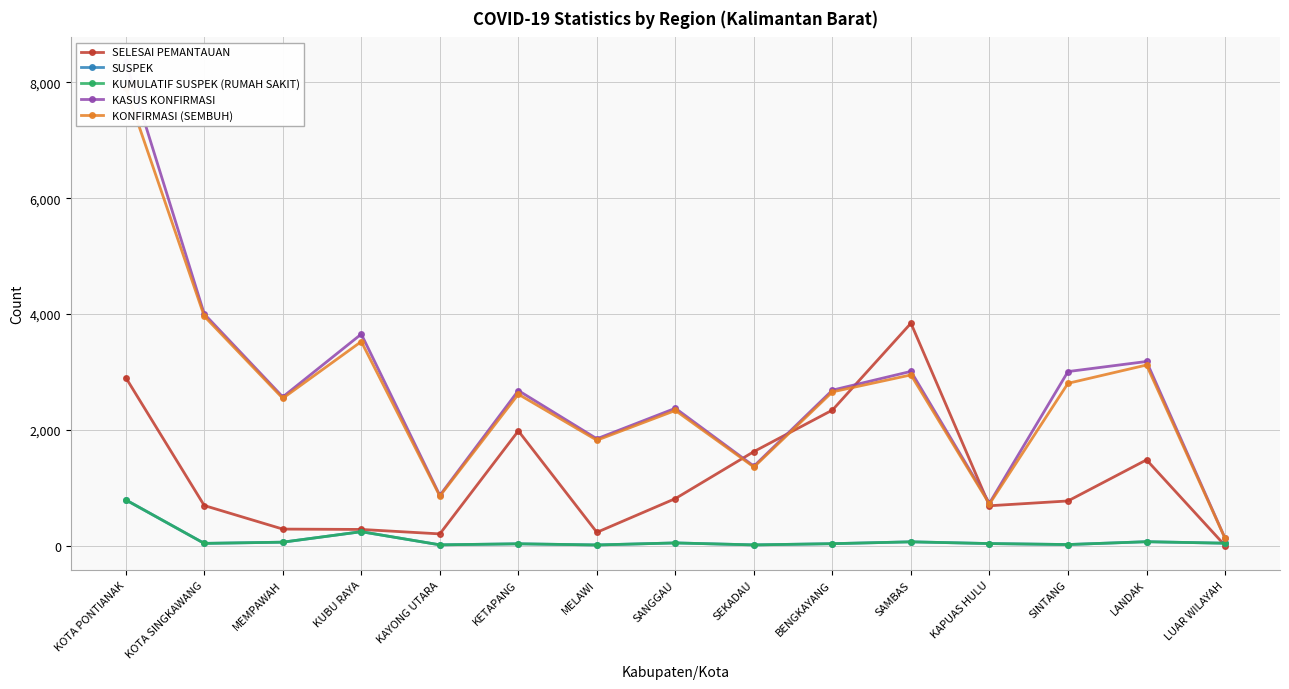

What is the difference between the highest and lowest values at KOTA PONTIANAK?

7570